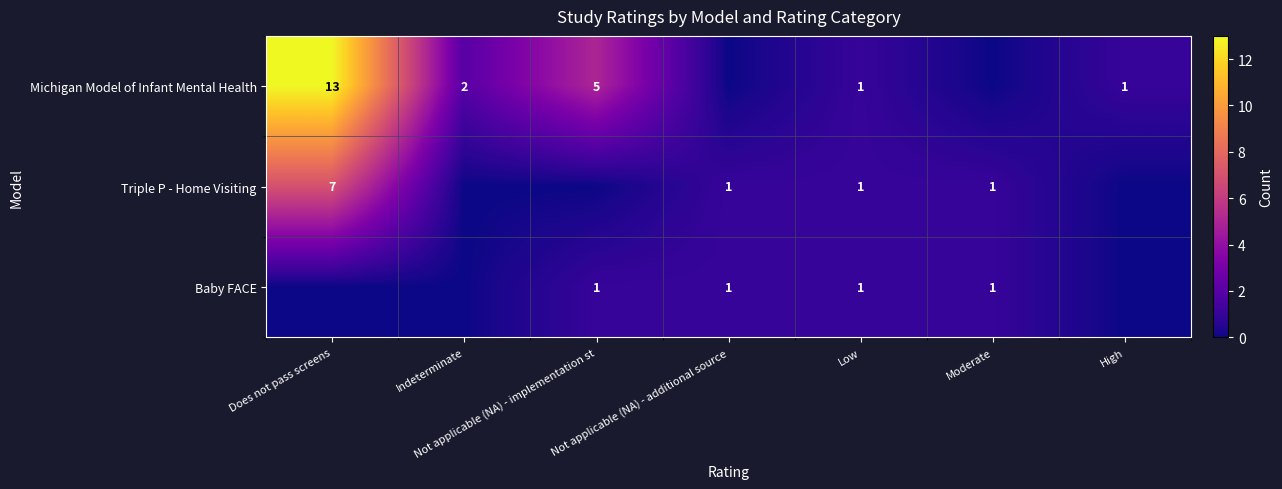

What is the sum of the Michigan Model of Infant Mental Health values at Does not pass screens and Low?

14